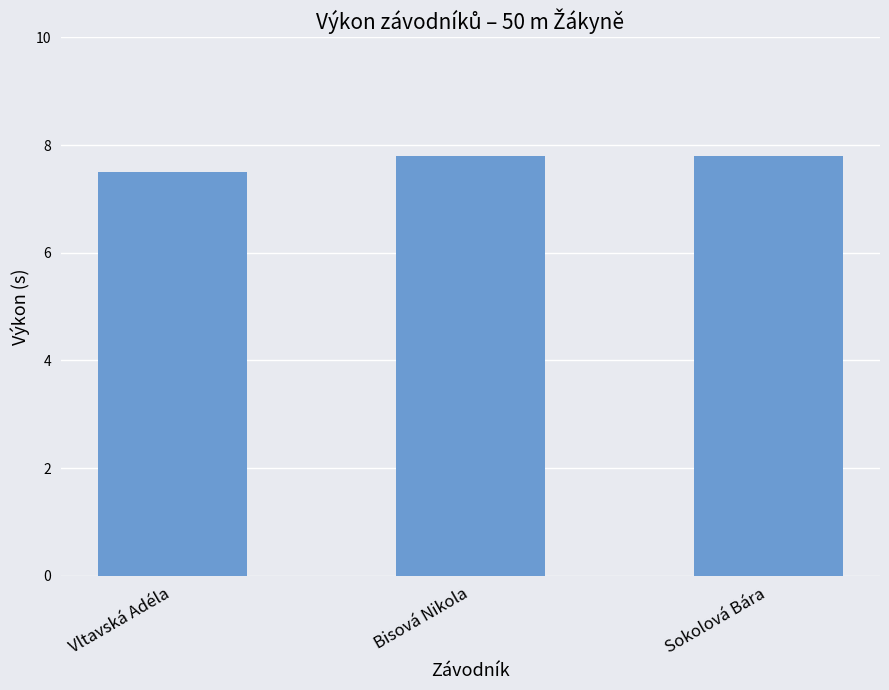

Reading left to right, extract all data points from this chart.

Vltavská Adéla=7.5	Bisová Nikola=7.8	Sokolová Bára=7.8